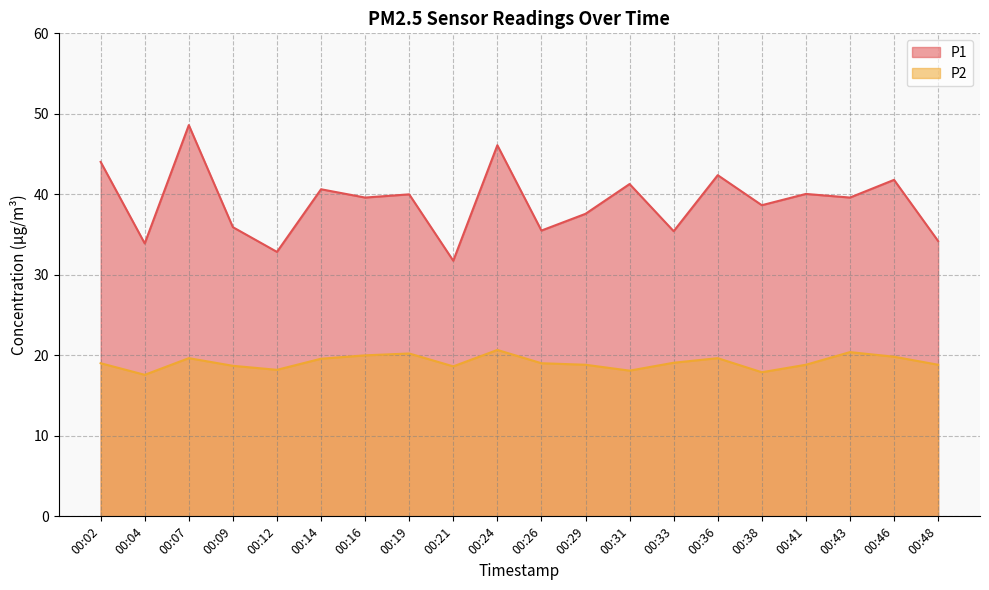

How many values in the P2 series are below 19?

9